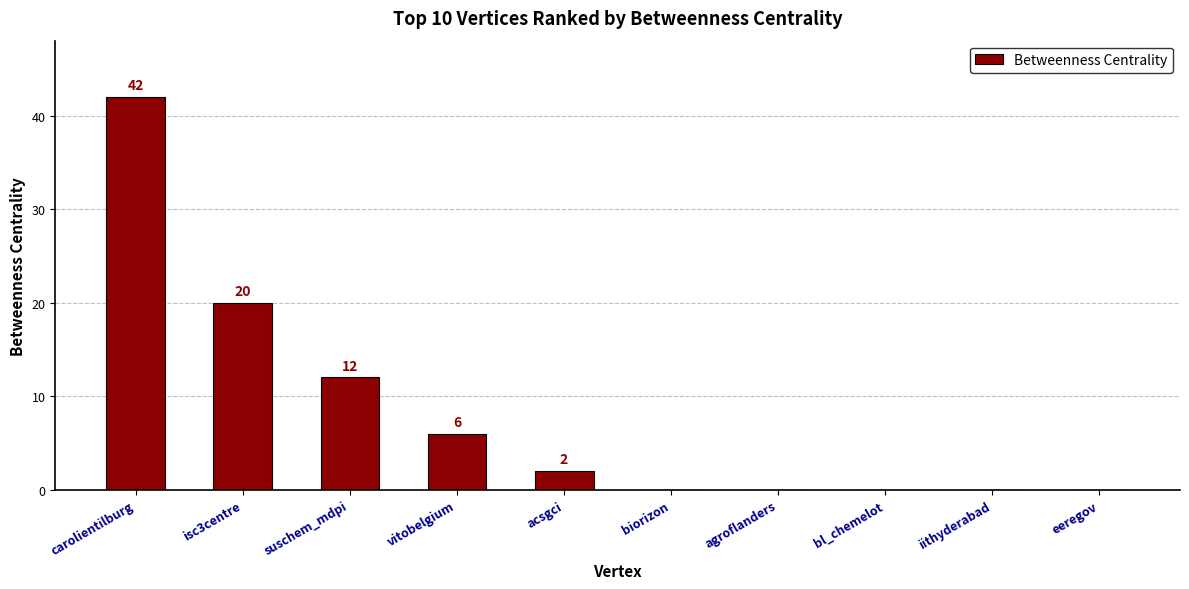

Reading right to left, transcribe all the data shown in this chart.

0	0	0	0	0	2	6	12	20	42